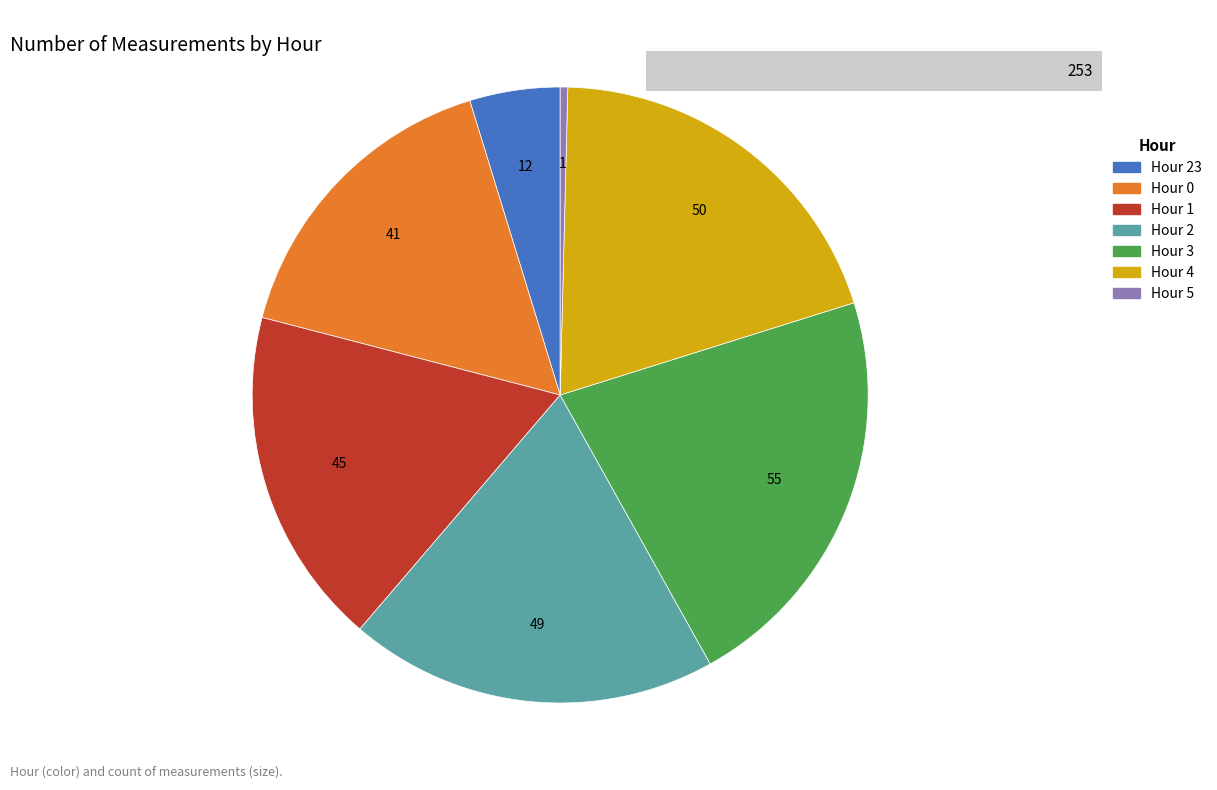

Does any single category account for the majority?

No